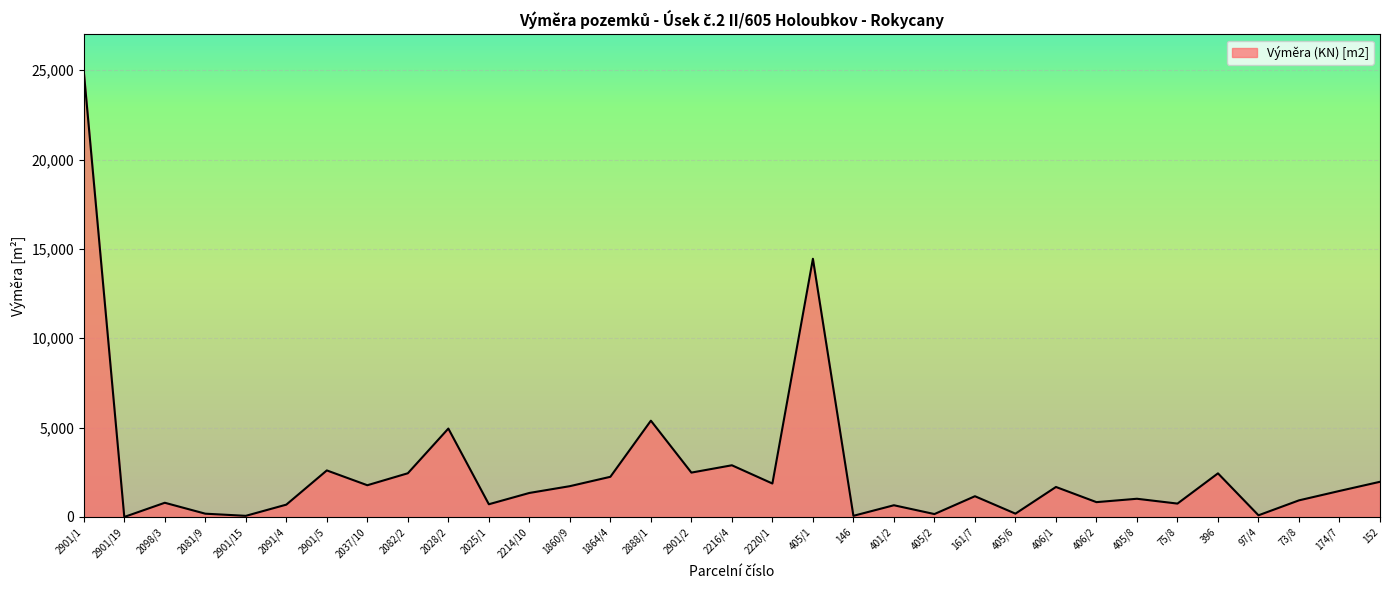

Between 97/4 and 73/8, which is larger?

73/8